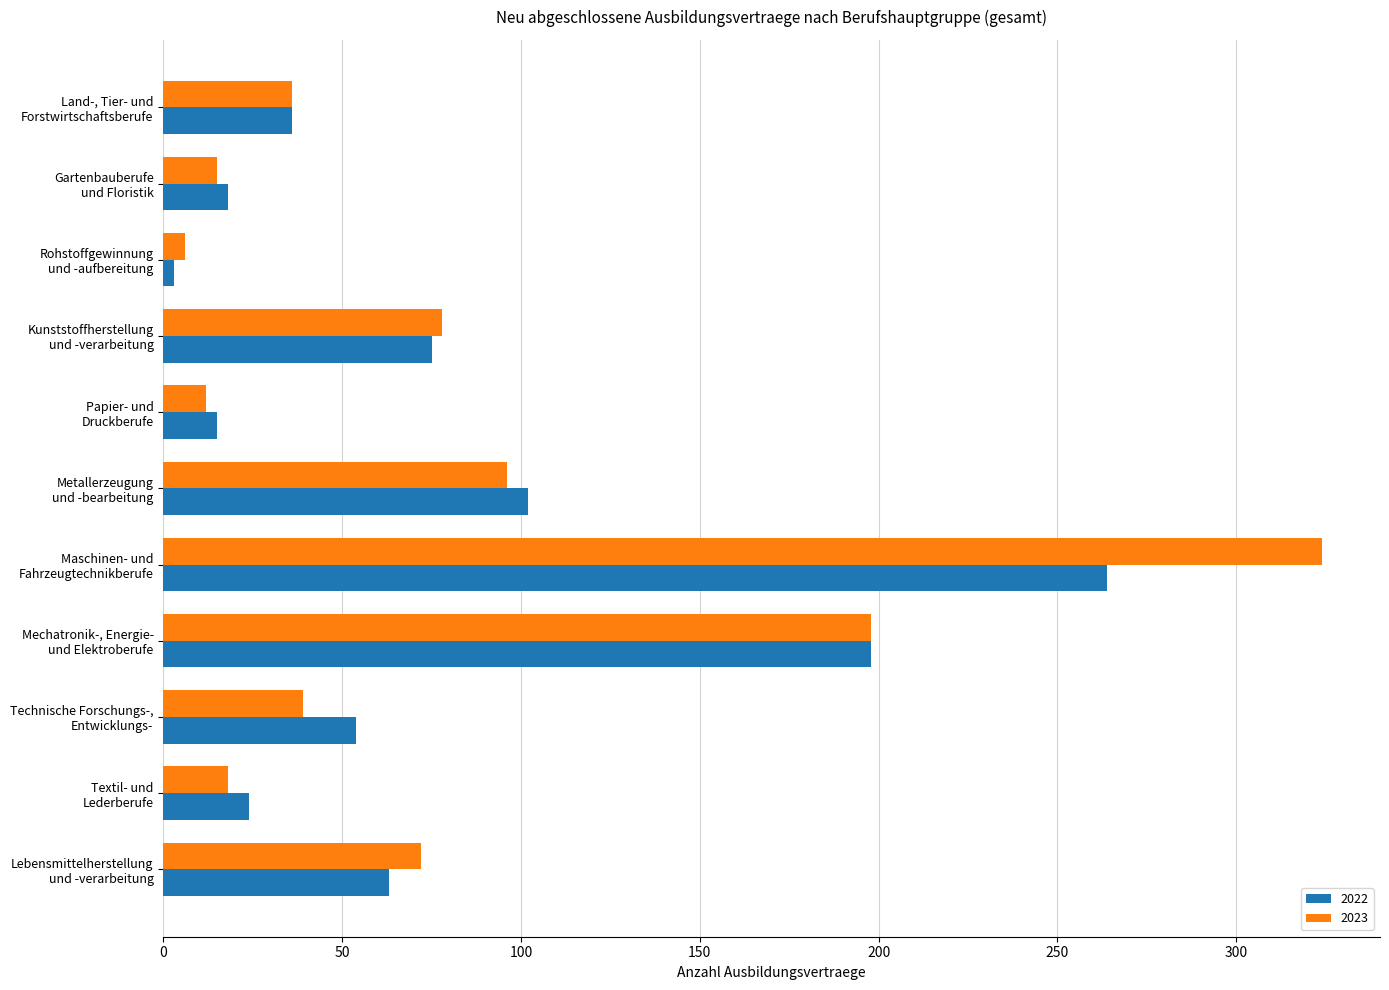

What is the difference between the maximum and minimum values in the 2023 series?

318